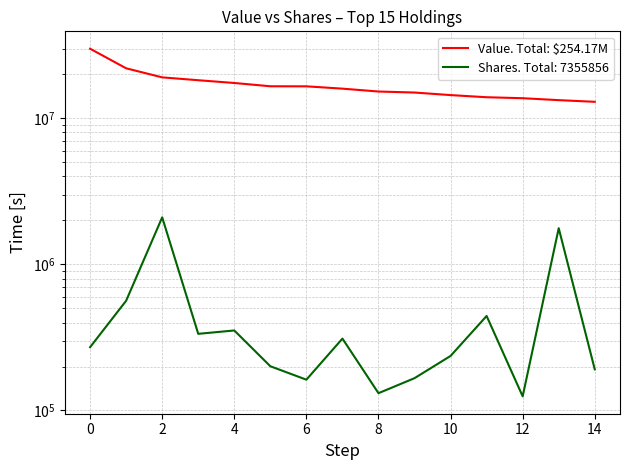

Is this an area chart (filled region under the line)?

No